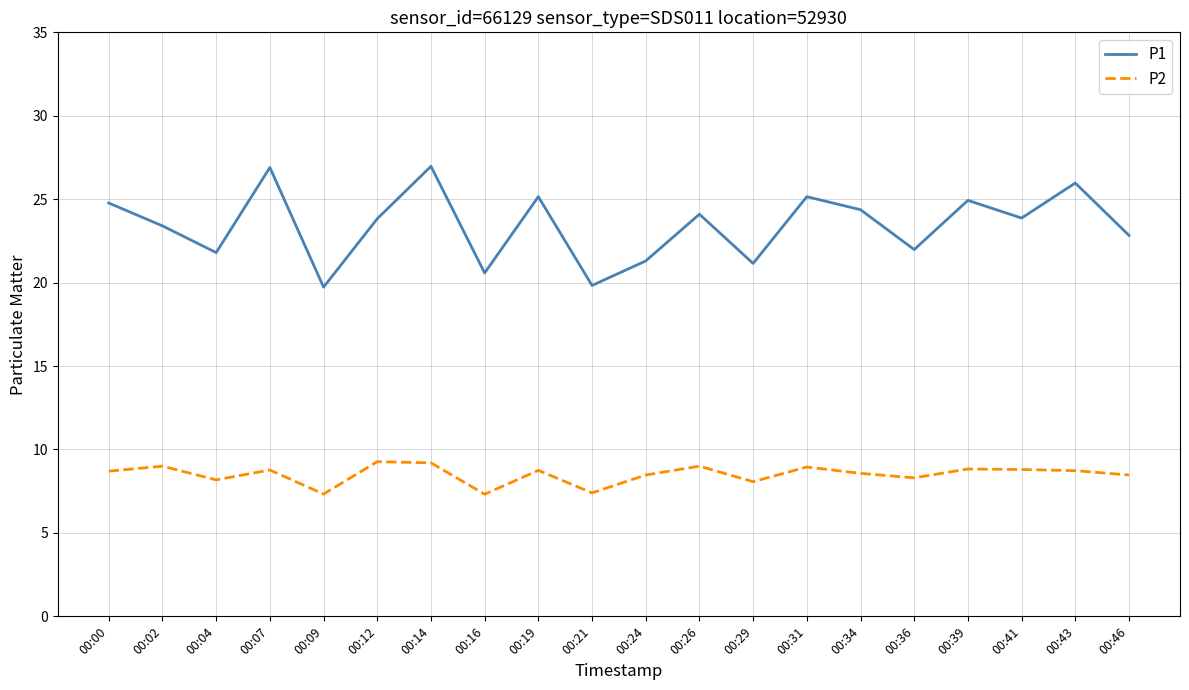

List the series in order of their overall mean, highest first.

P1, P2